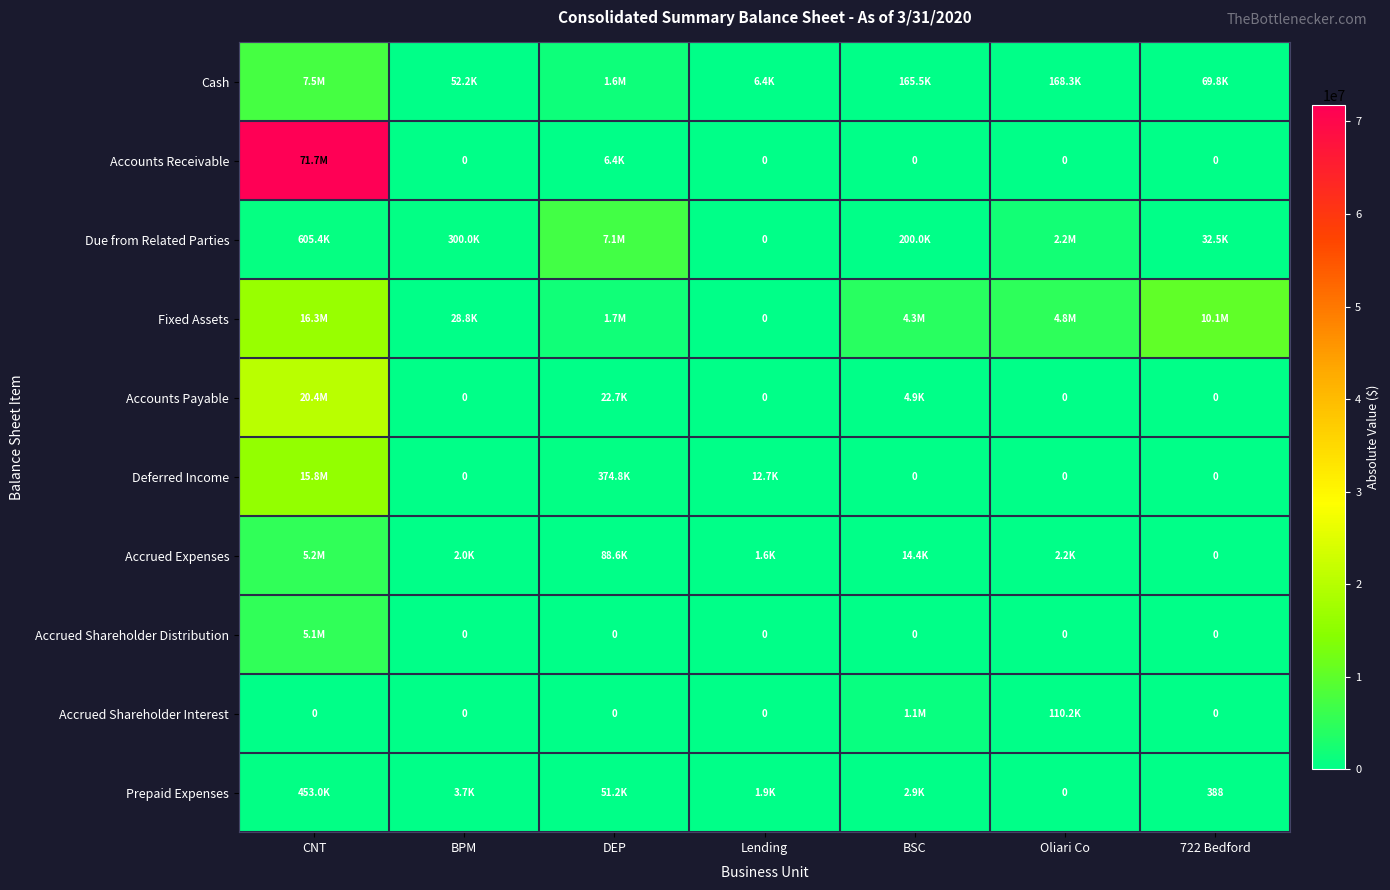

Which series has the largest total across all categories?

Accounts Receivable